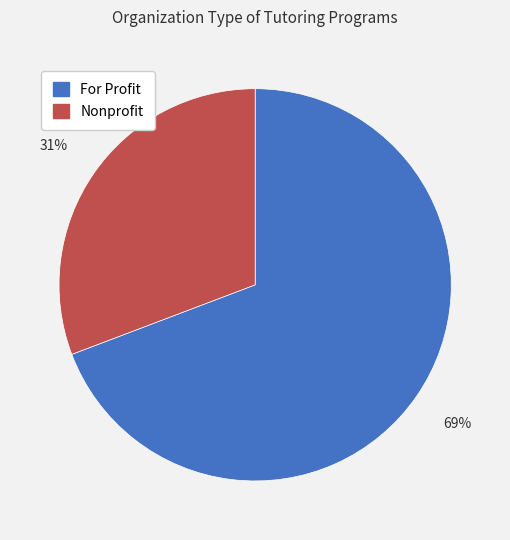

To the nearest percent, what is the average slice percentage?

50%